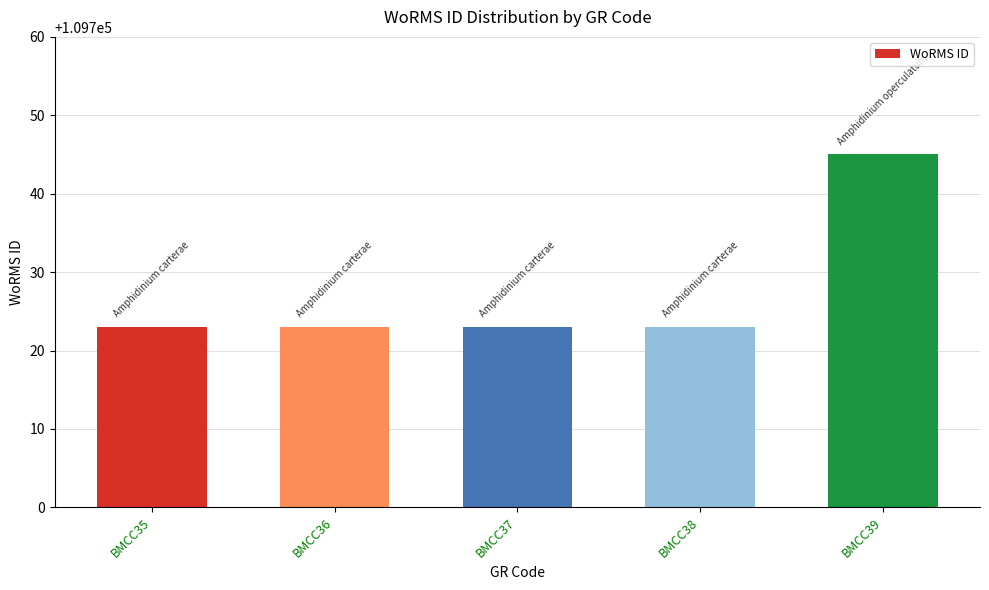

What is the change in value from BMCC36 to BMCC39?

+22